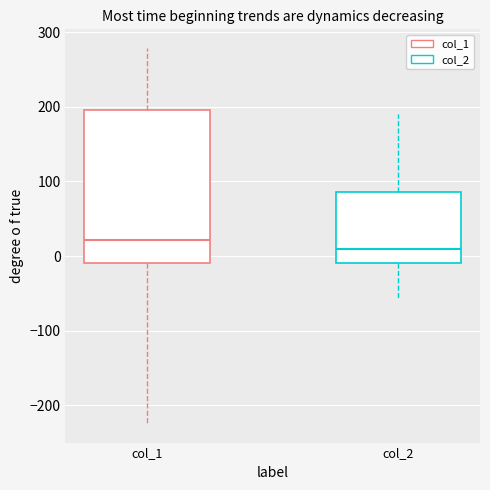

Which box's median line is the lowest?

col_2